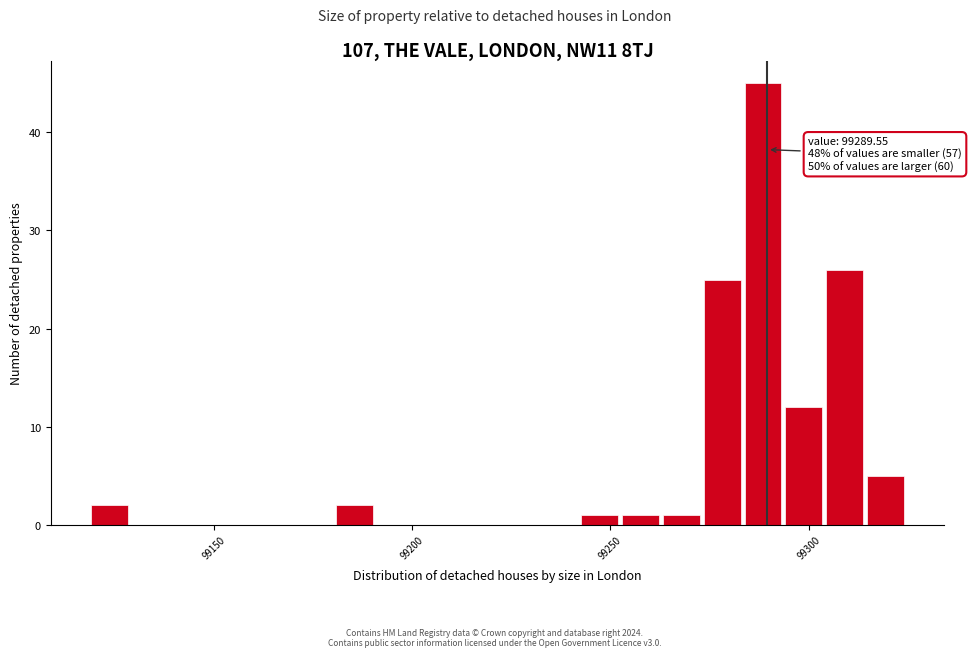

Around what value on the x-axis is the tallest bar? Give the approximate position of its centre, as read against the axis.

99290